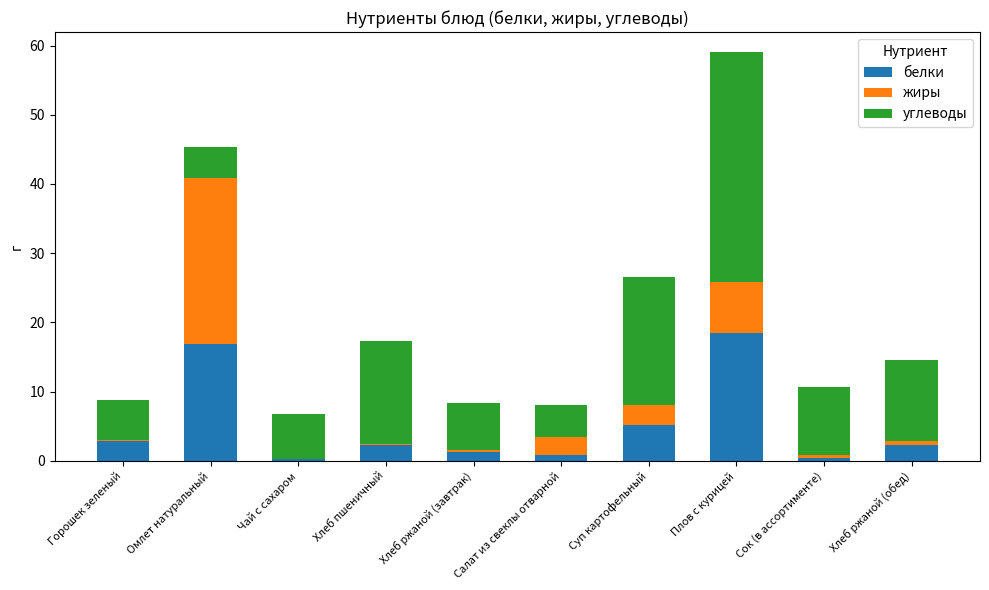

True or false: белки has a value of 29.4 at Плов с курицей.

False